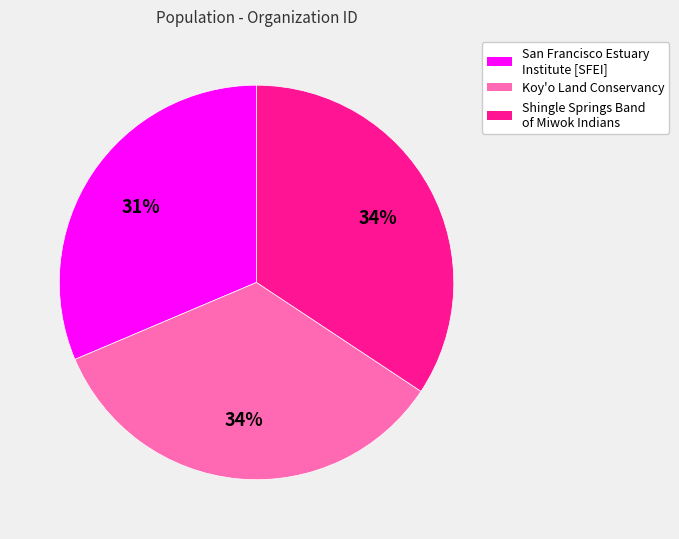

Is there a majority slice in this chart?

No